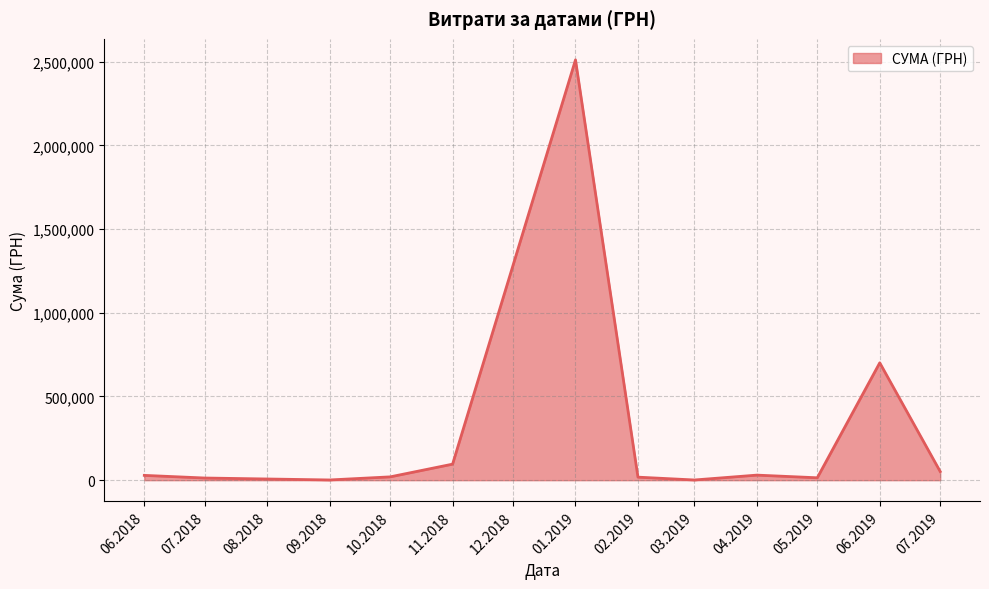

What is the smallest value displayed?

1168.8